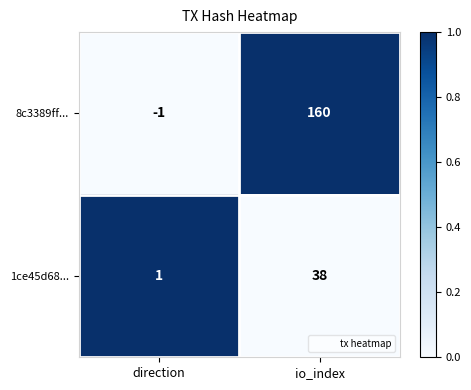

How many categories are shown in the chart?

2